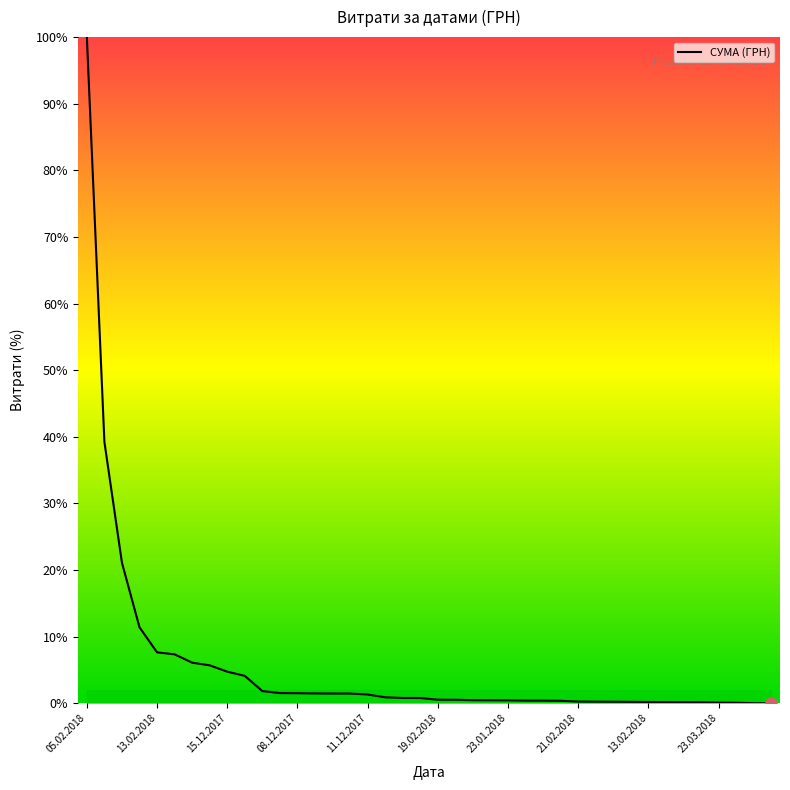

What is the greatest value displayed?

100.0